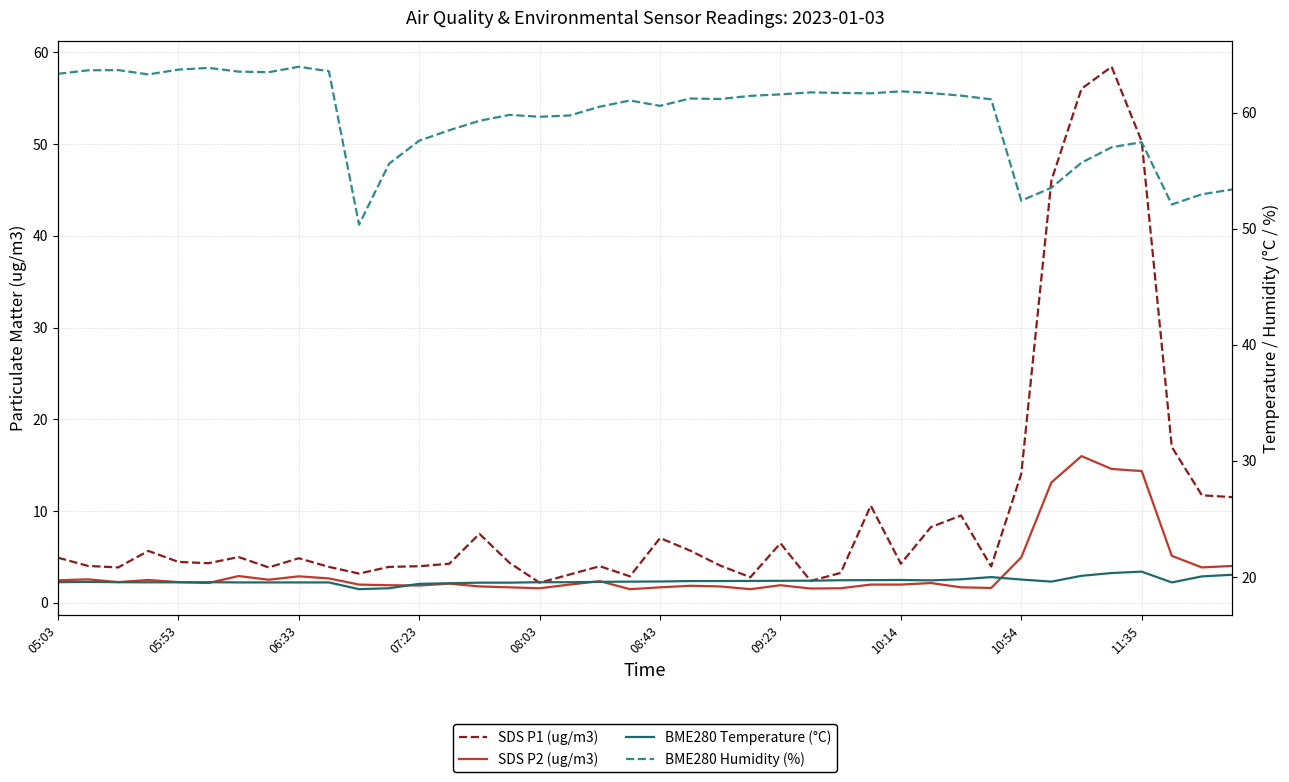

What are all the series names shown in the legend?

SDS P1 (ug/m3), SDS P2 (ug/m3), BME280 Temperature (°C), BME280 Humidity (%)